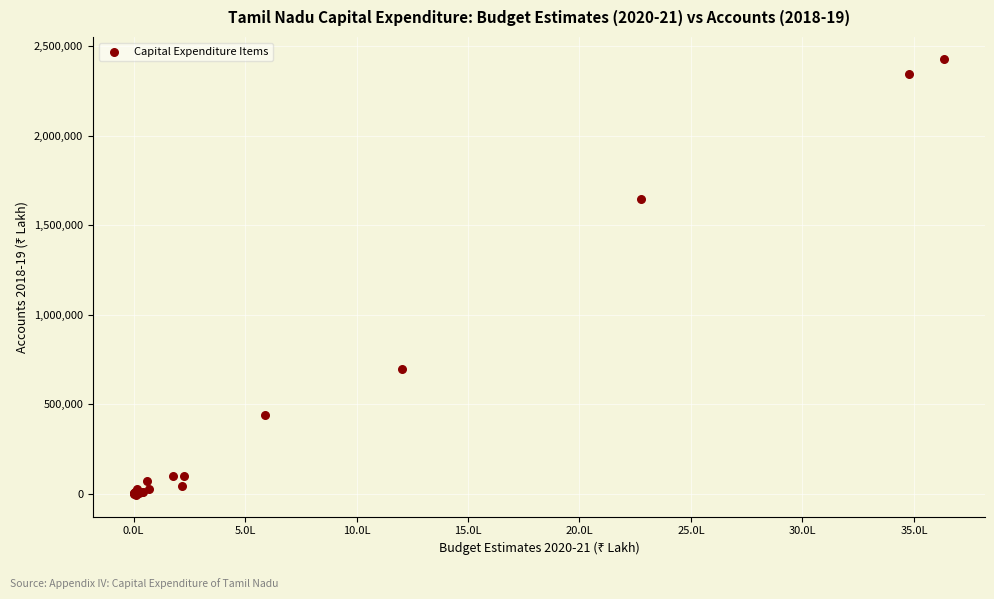

What Y value in the scatter plot is closest to 1212572?

1645687.9